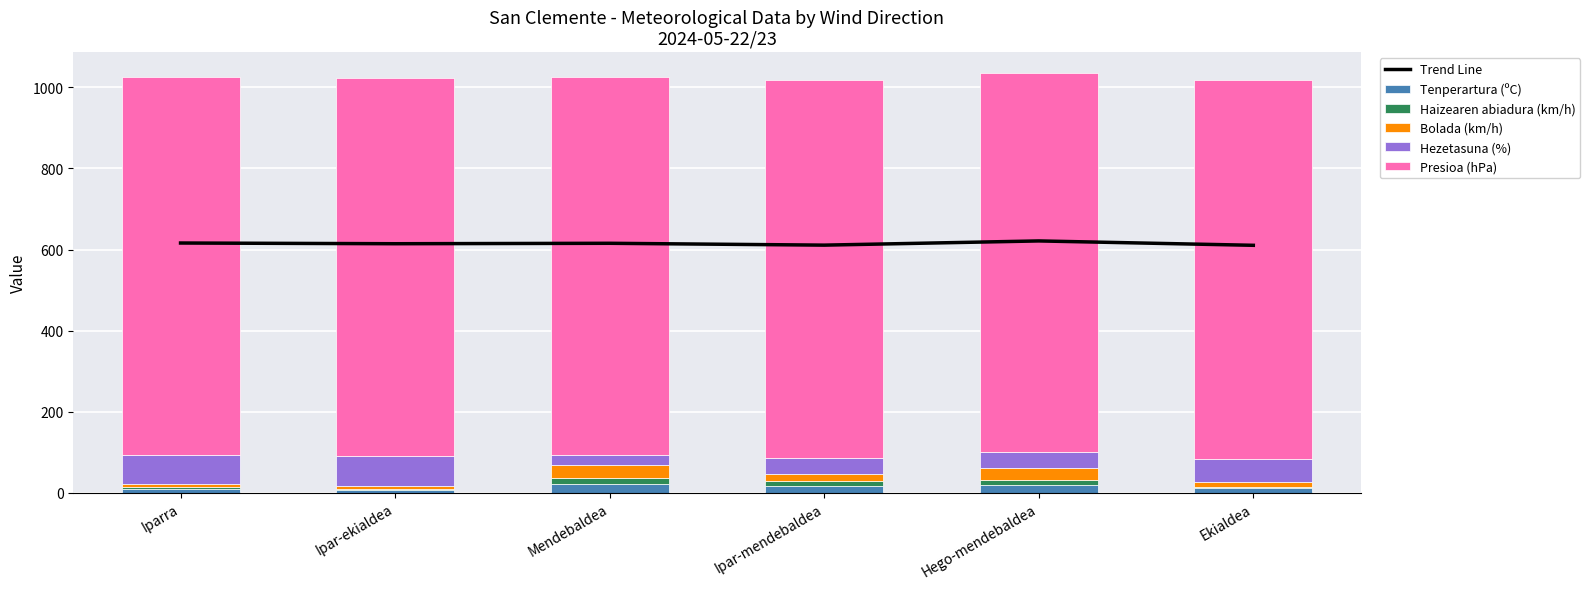

How many series are shown in this chart?

6